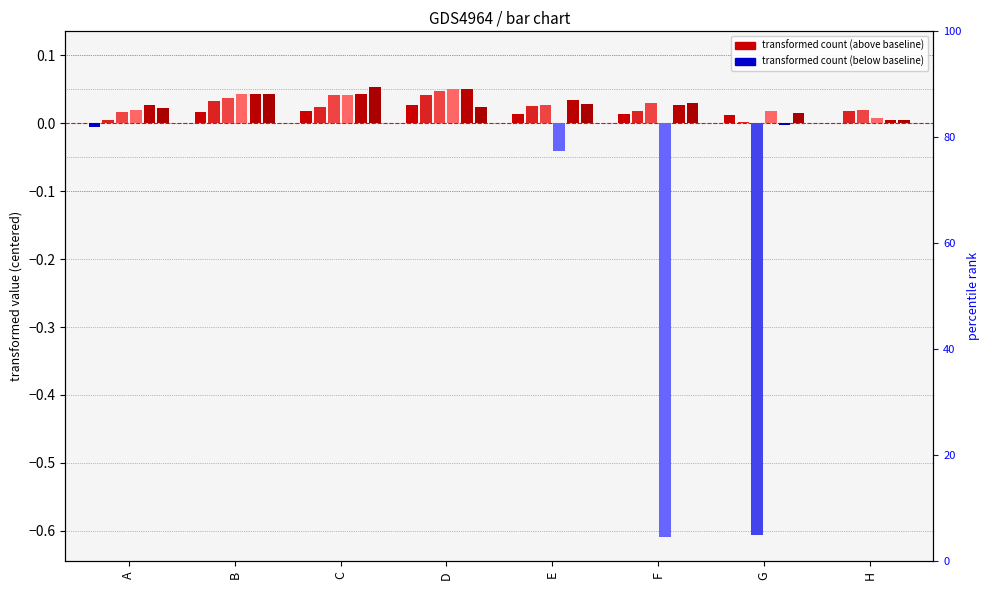

How many groups of bars are there?

8